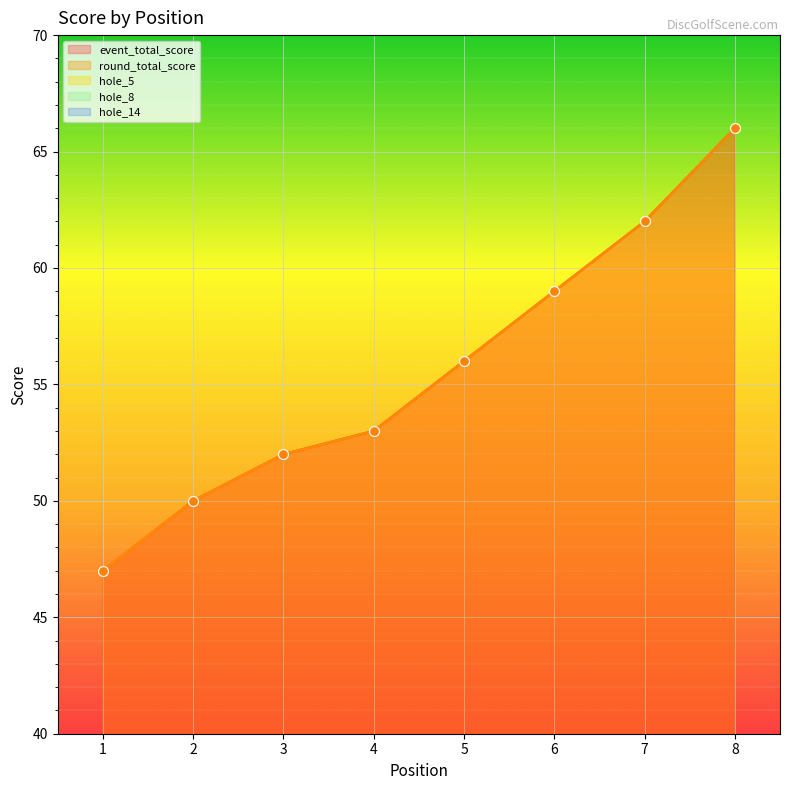

Which series has the widest spread of Y values?

event_total_score